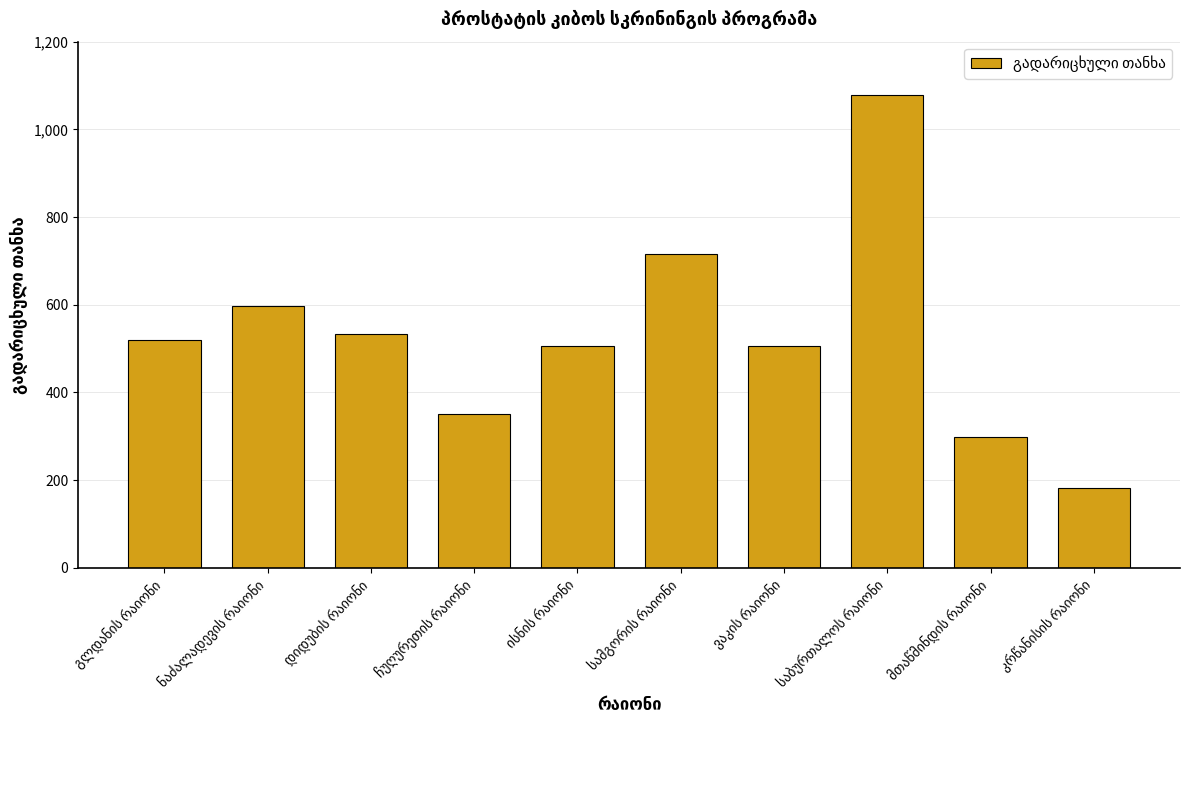

What is the value of the 3rd bar from the left?

533